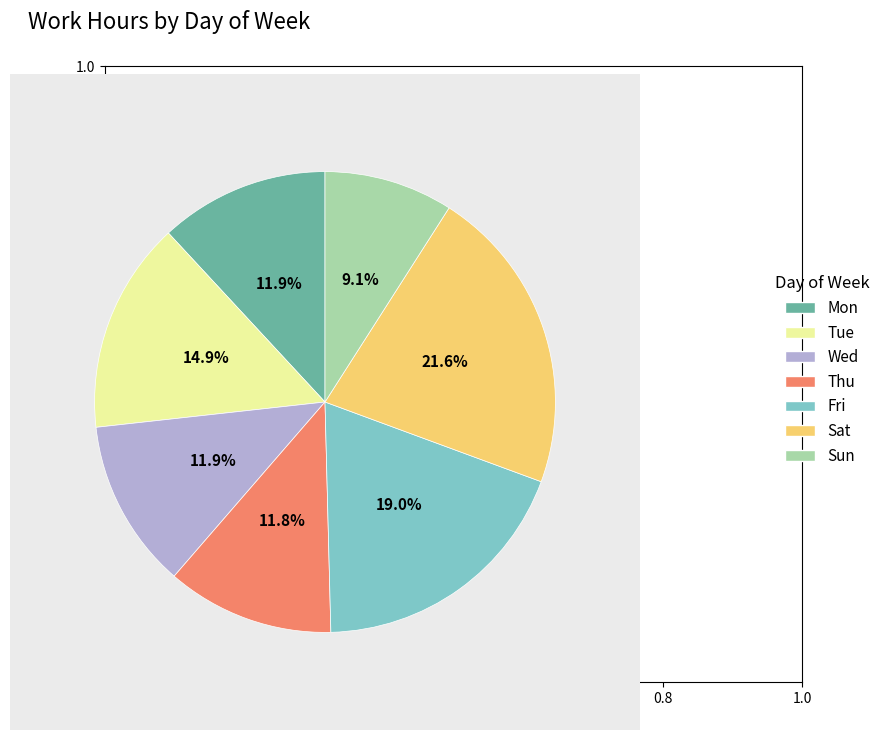

Is it true that Sat is 22% of the pie?

True